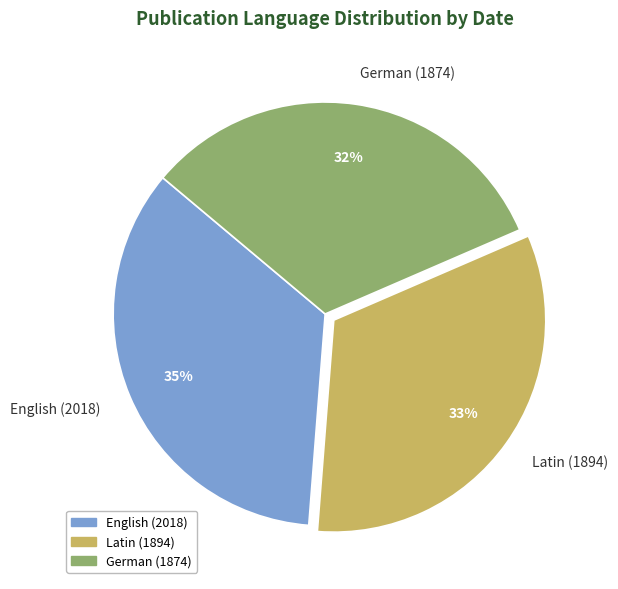

To the nearest percent, what is the combined percentage of Latin (1894) and English (2018)?

68%